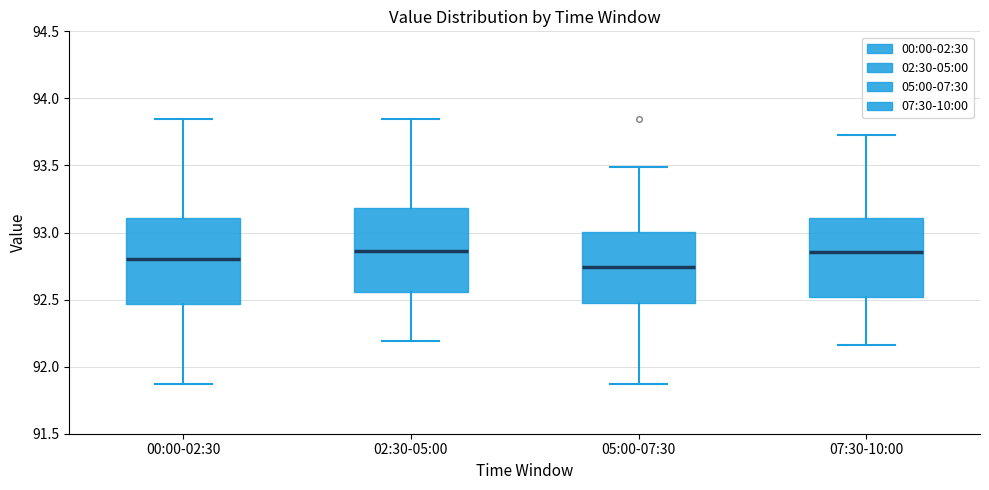

Which box has the lowest median line?

05:00-07:30